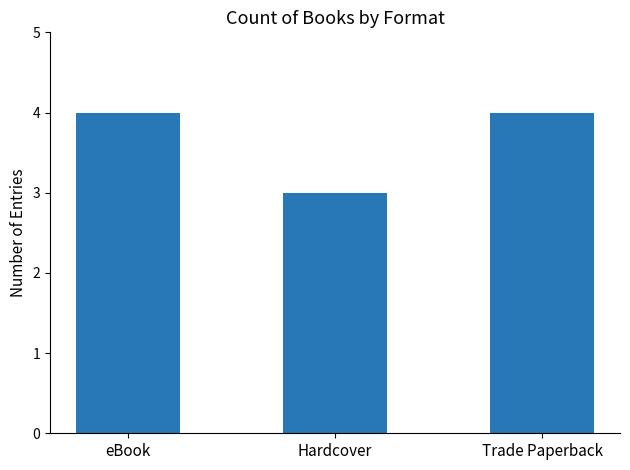

Which has a higher value, Hardcover or eBook?

eBook